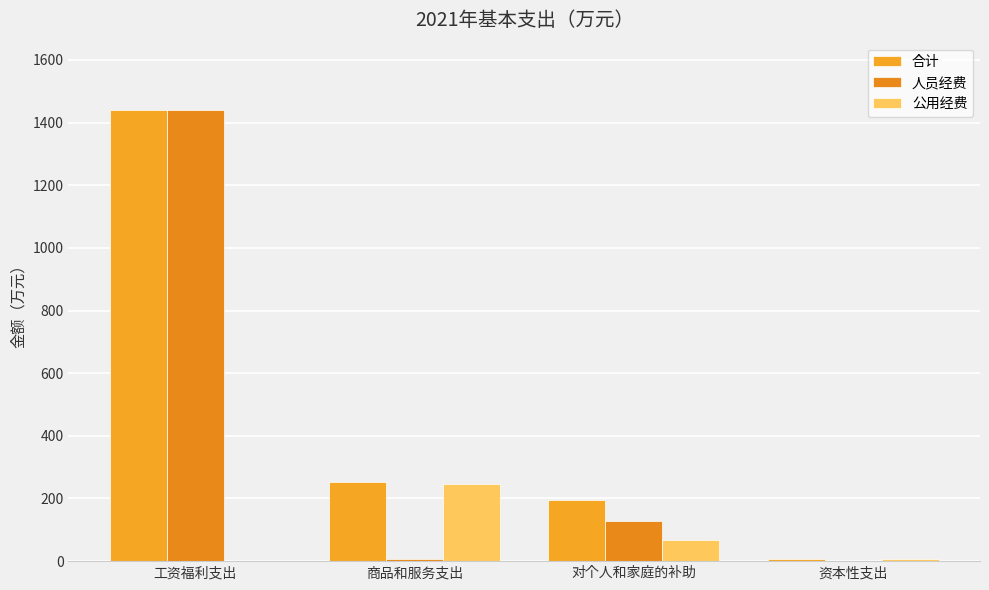

Are the bars horizontal?

No